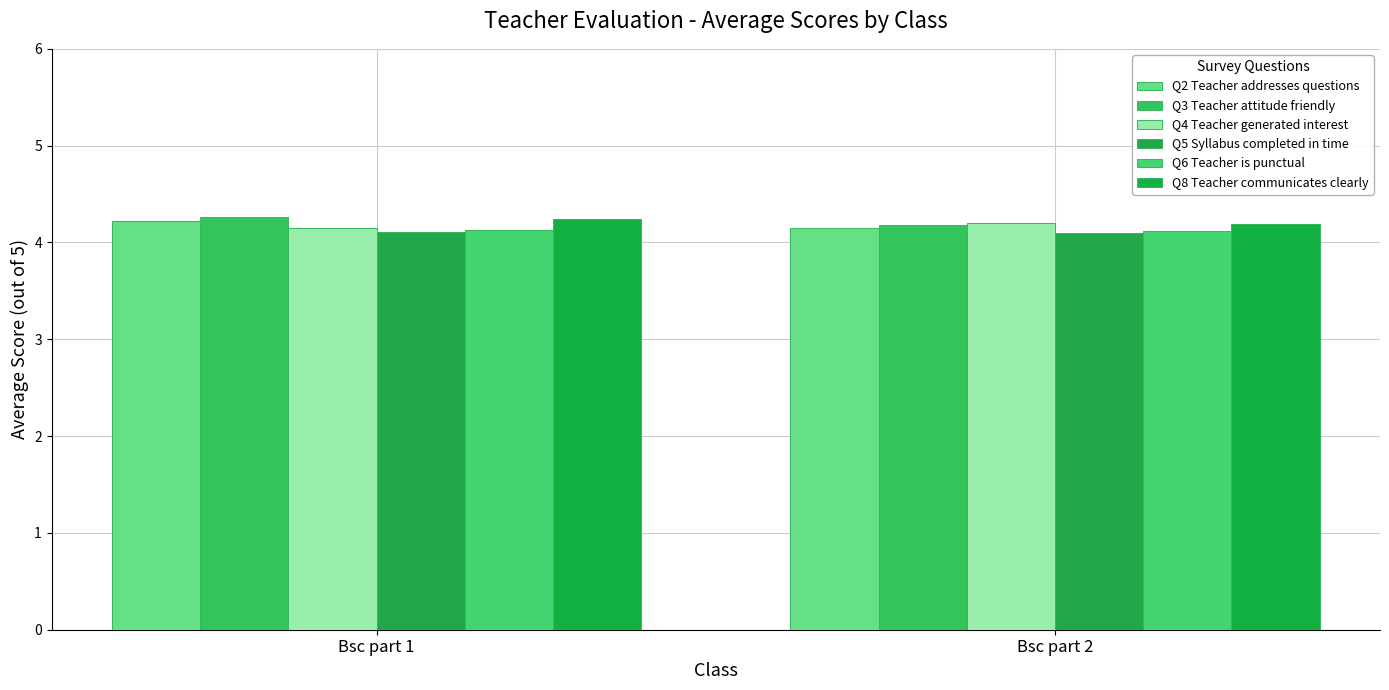

How many groups of bars are there?

2